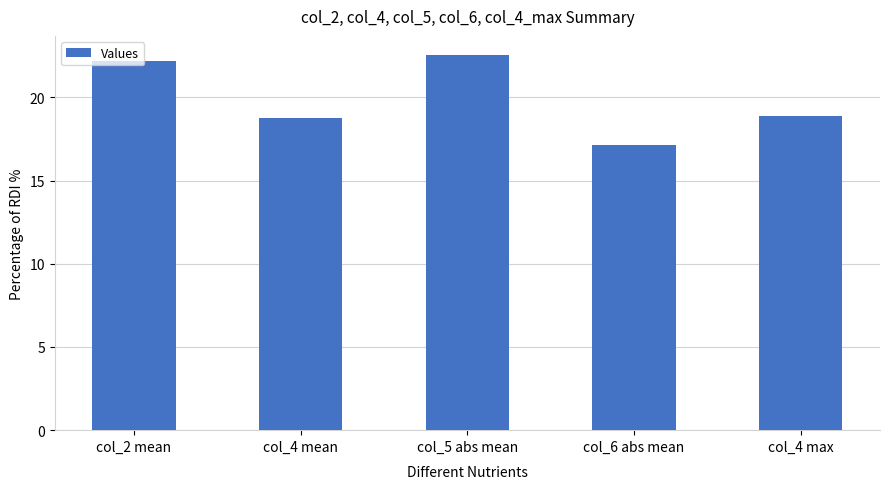

What is the greatest value displayed?

22.6